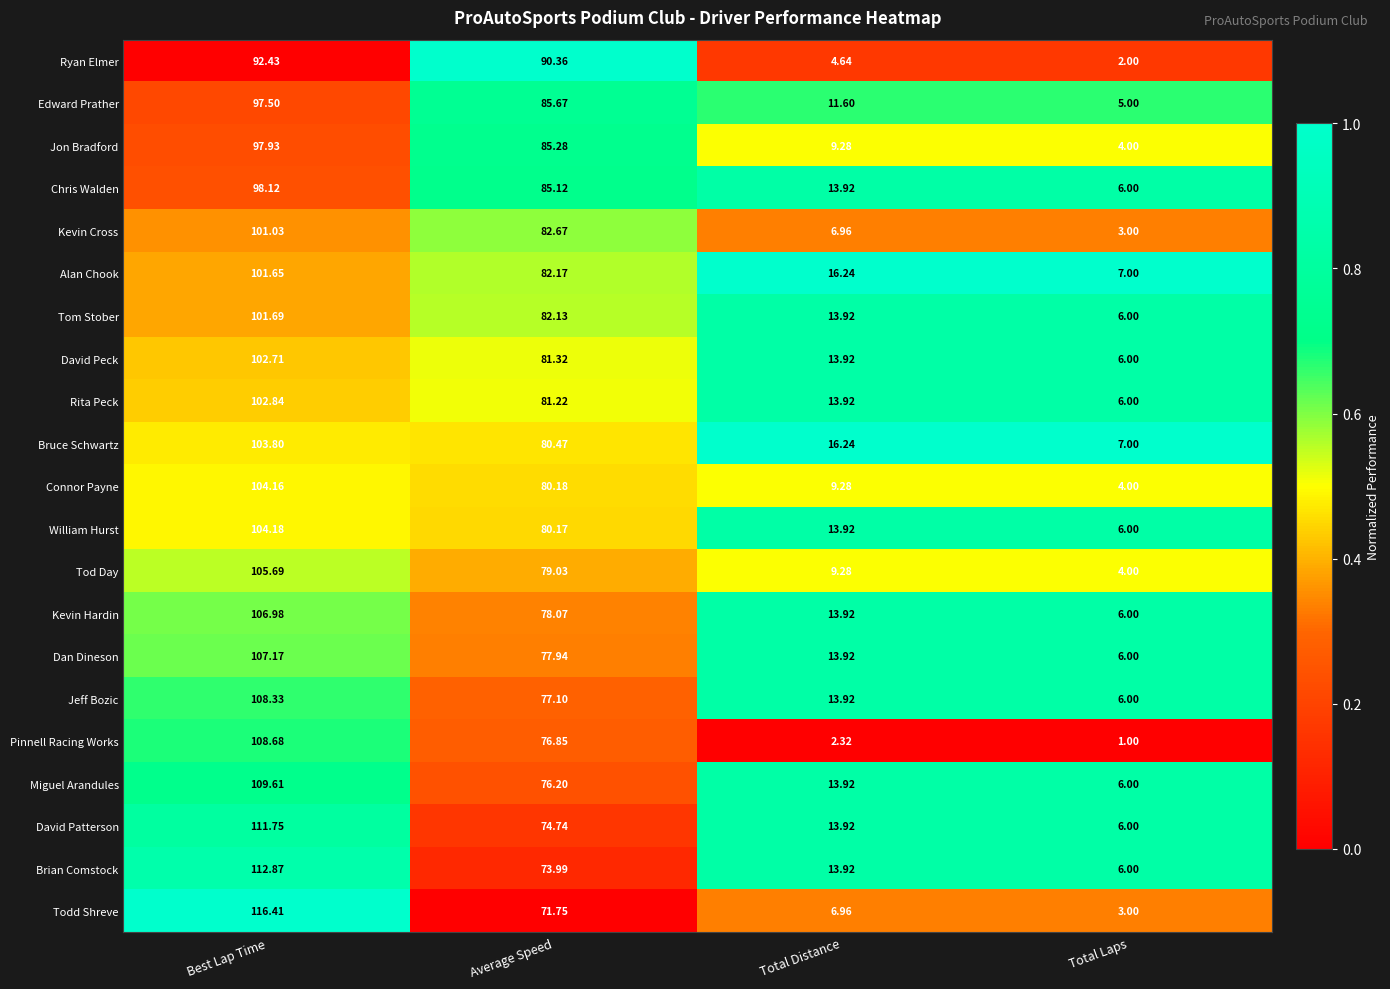

Which category has the lowest value across all series?

Total Laps